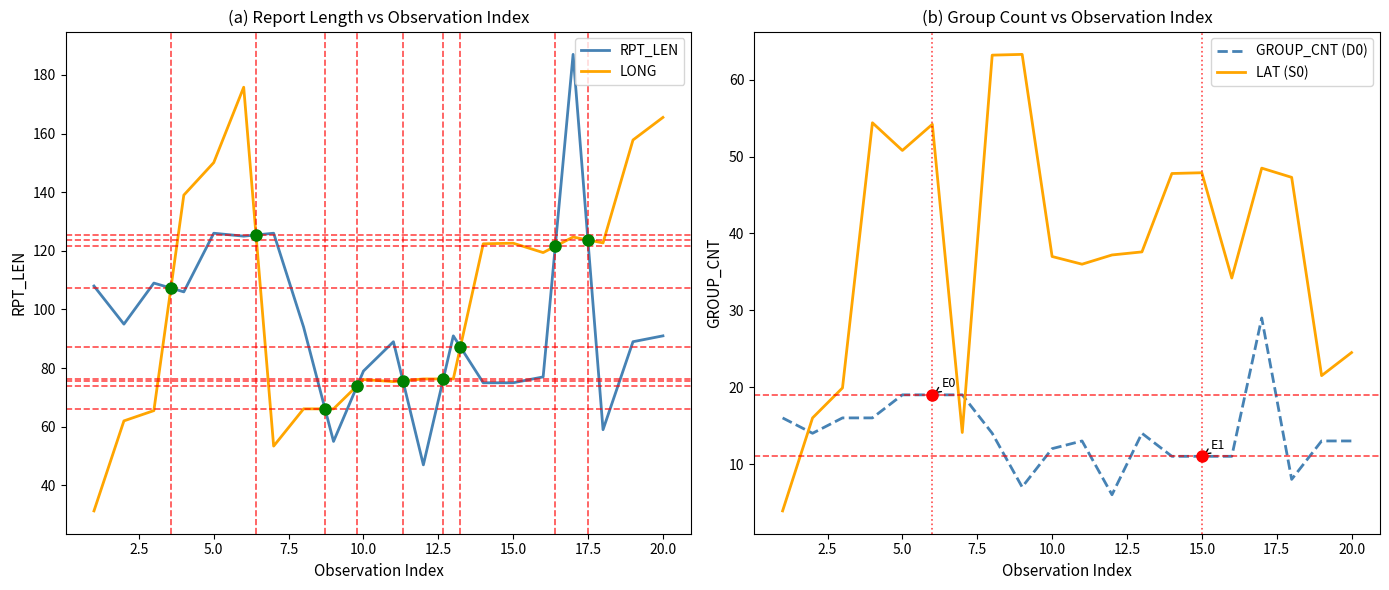

True or false: RPT_LEN and GROUP_CNT (D0) intersect in this chart.

False